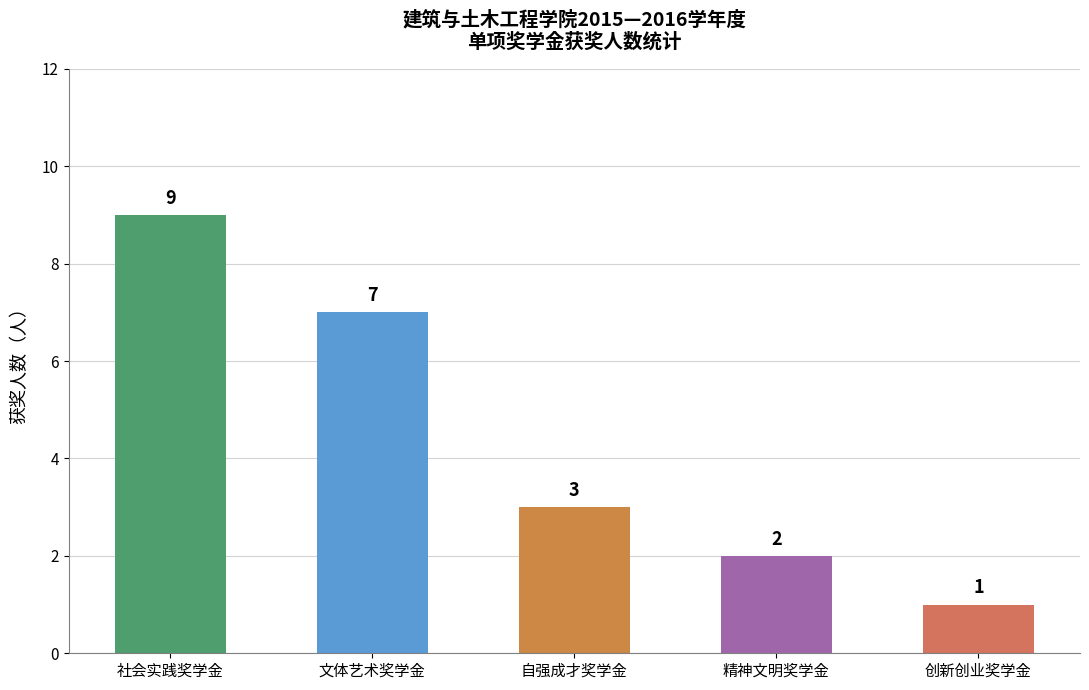

The value at 自强成才奖学金 is 5. True or false?

False